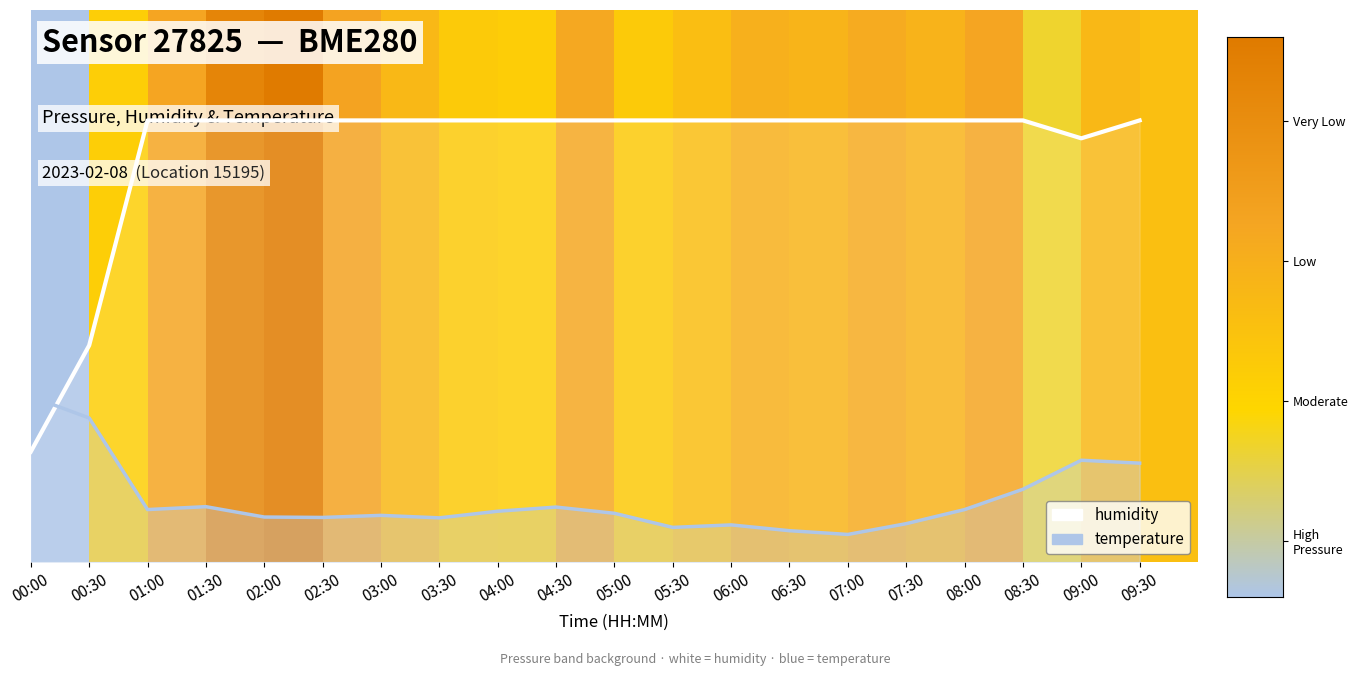

Which category has the highest value in the temperature series?

00:00